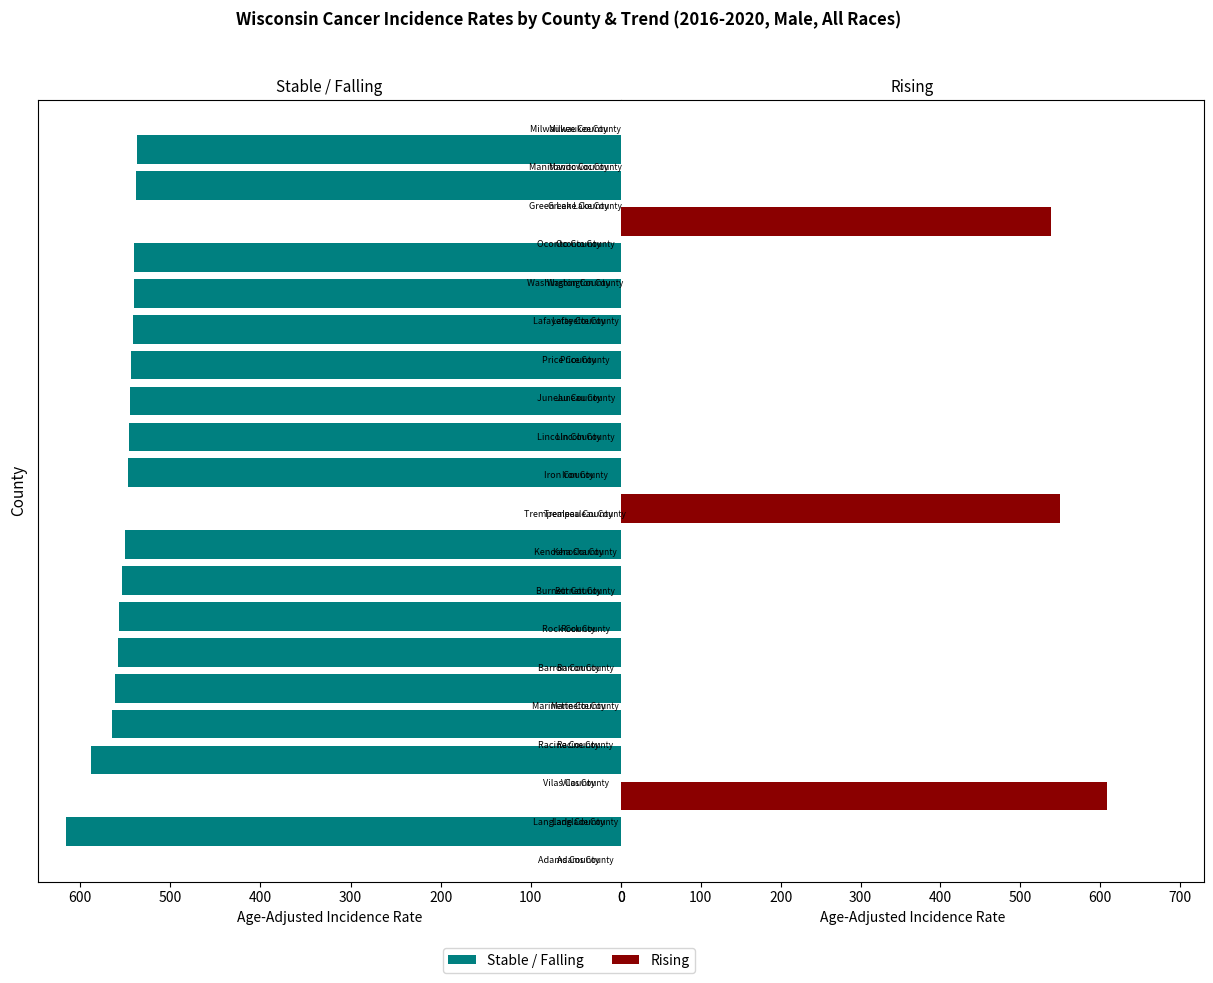

How many groups of bars are there?

20